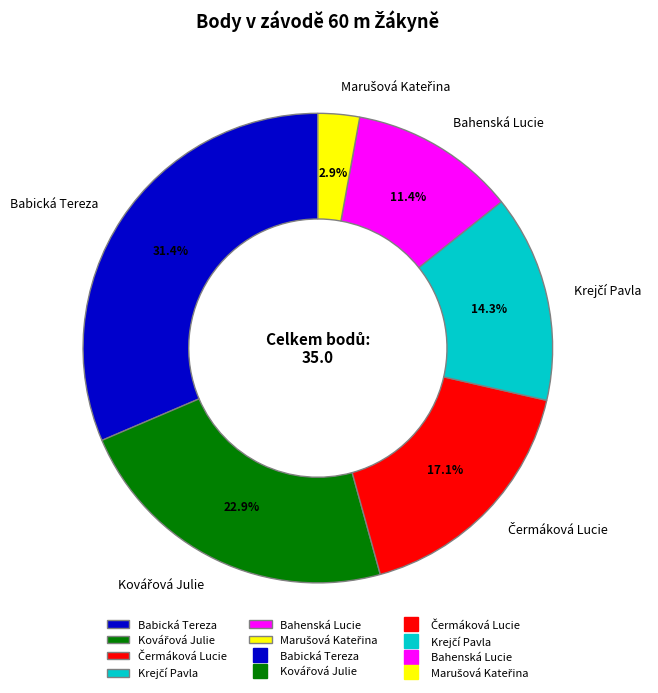

Is there a majority slice in this chart?

No